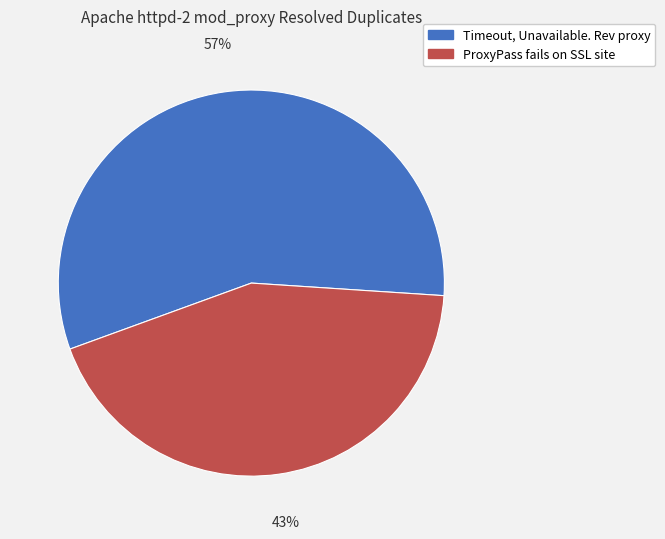

Which category accounts for the majority?

Timeout, Unavailable. Rev proxy